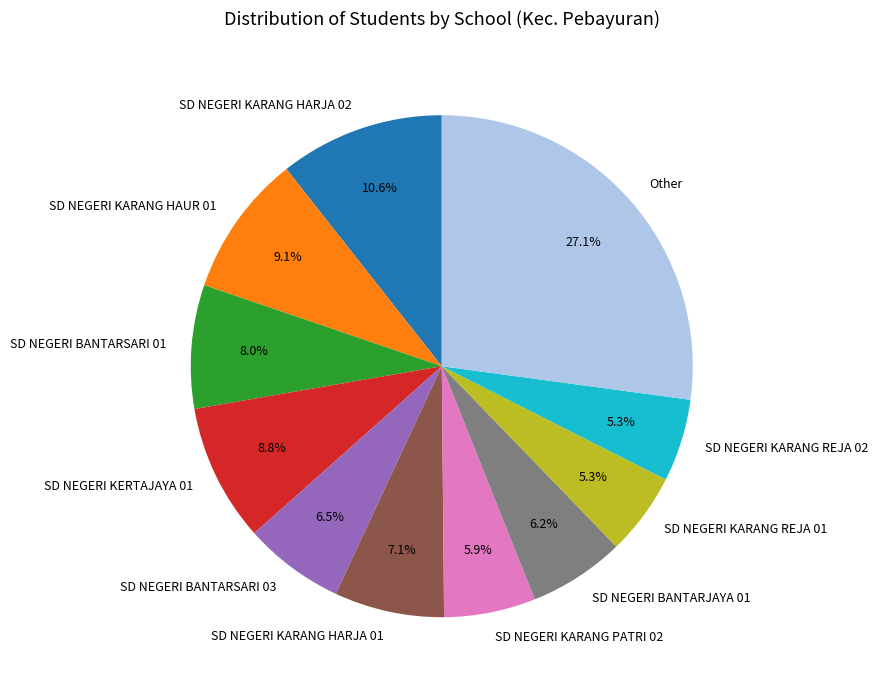

Is it true that SD NEGERI BANTARSARI 01 is 8% of the pie?

True